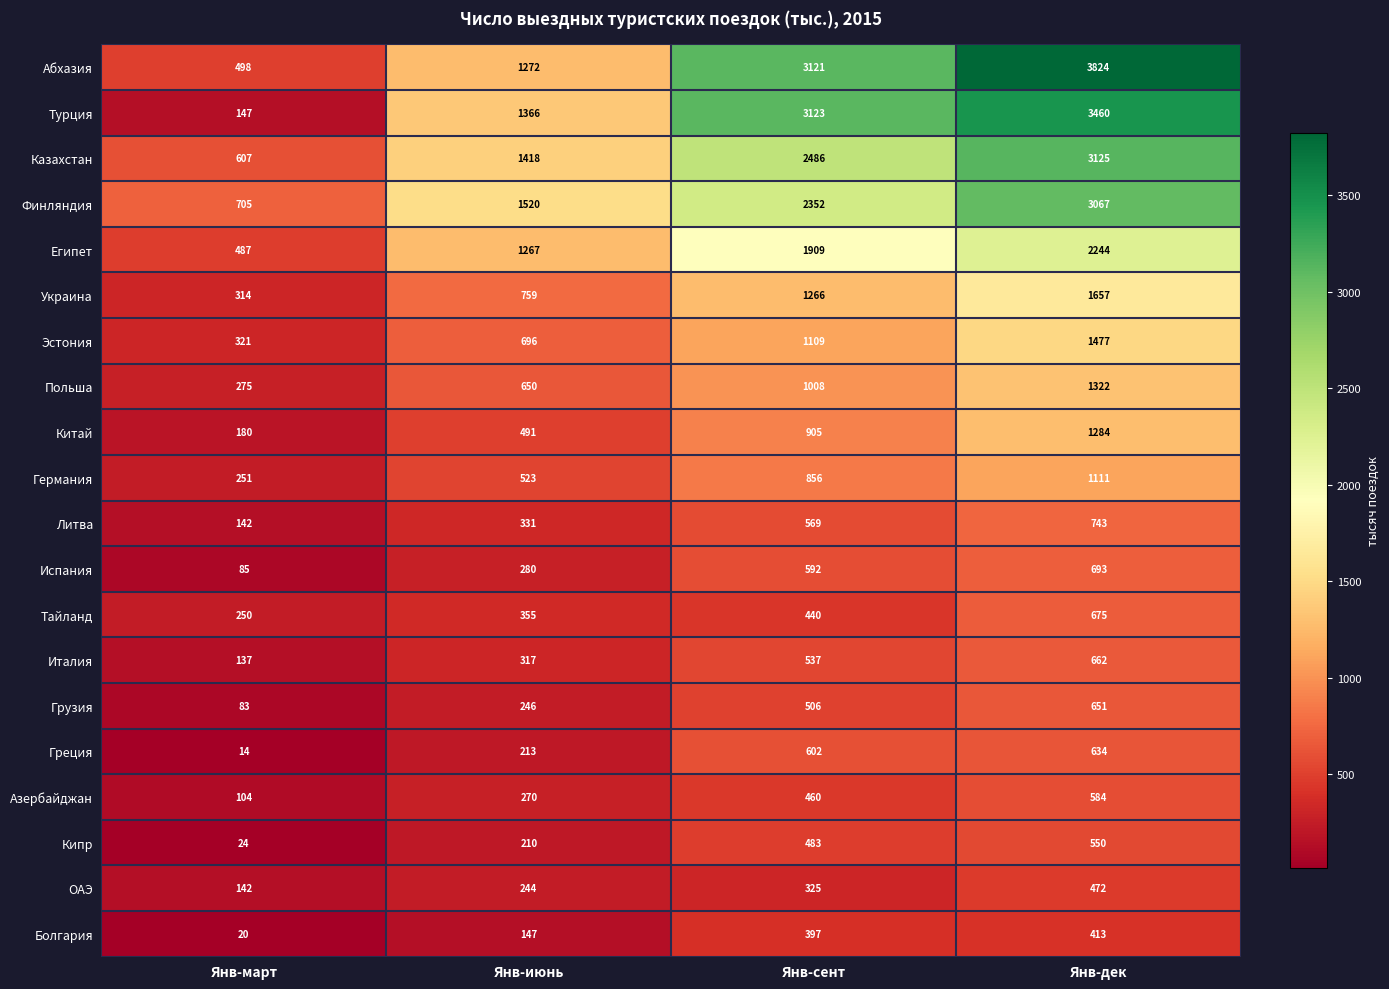

Is it true that Абхазия equals 1272 at Янв-июнь?

True